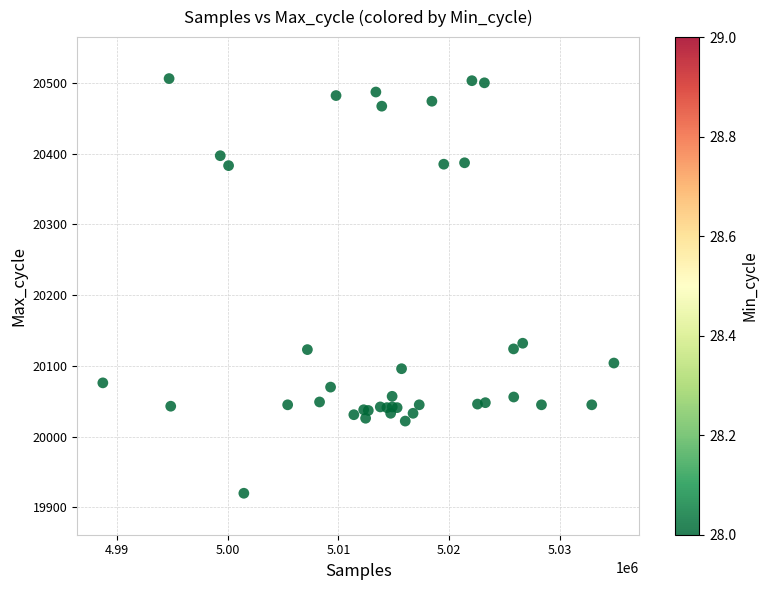

What Y value in the scatter plot is closest to 20213?

20132